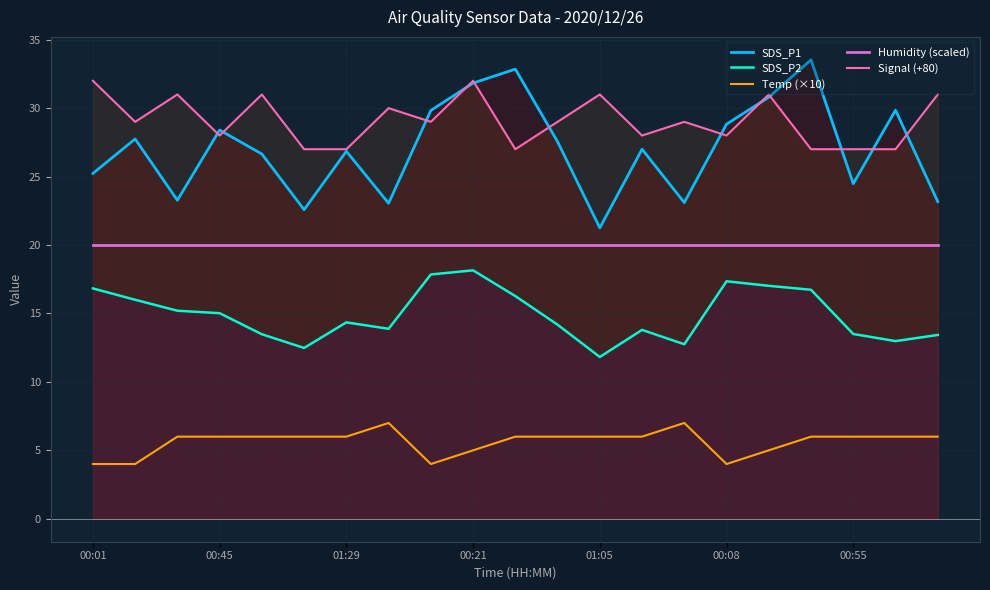

How many lines are shown in the chart?

5